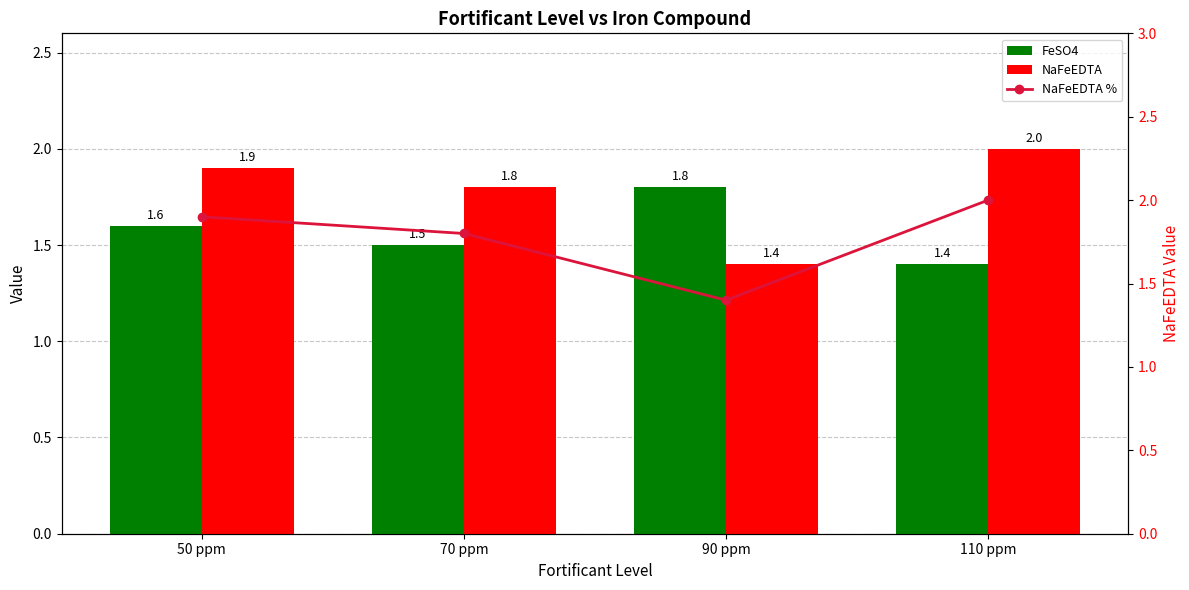

What are all the series names shown in the legend?

FeSO4, NaFeEDTA, NaFeEDTA %